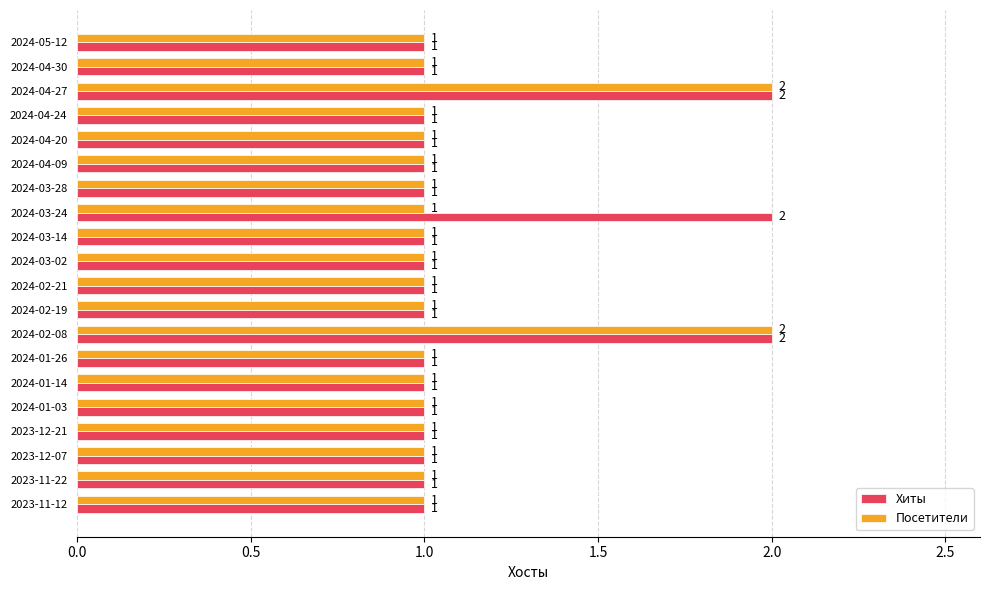

The Посетители series shows 0 at 2024-01-03. True or false?

False